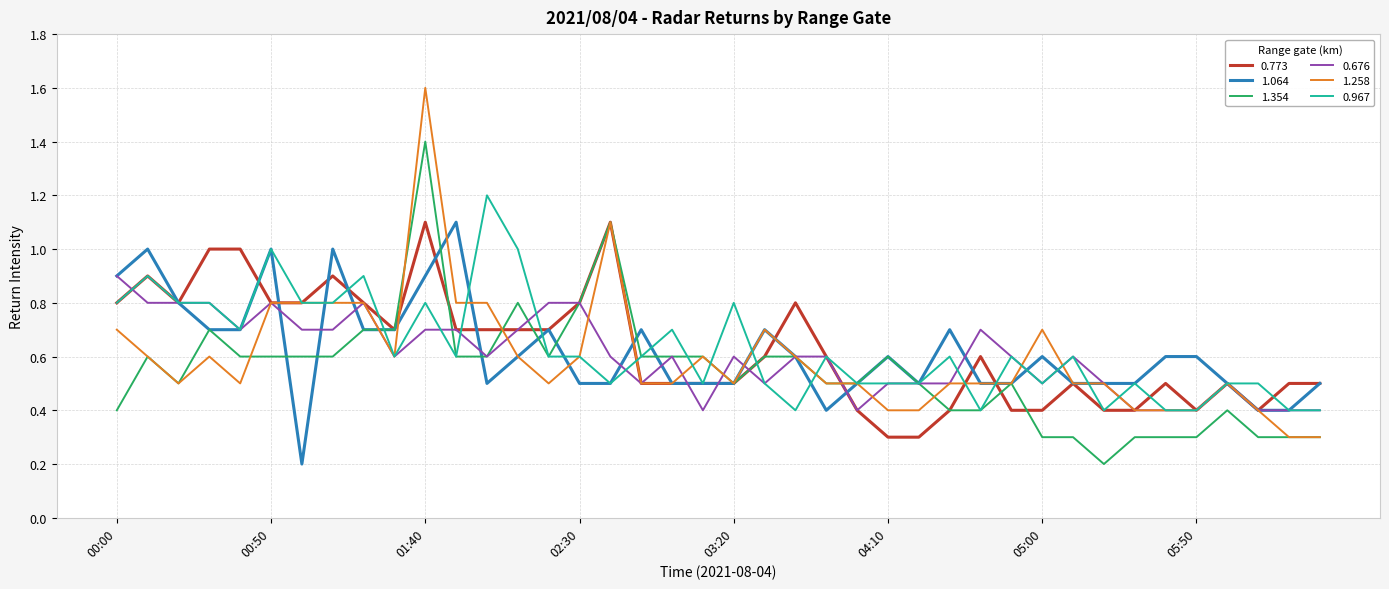

What is the highest value of the 1.354 series?

1.4